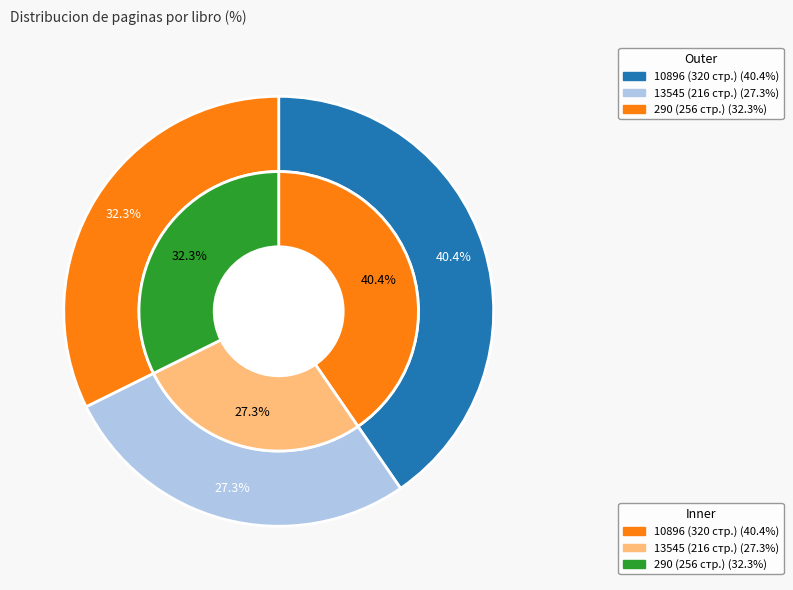

To the nearest percent, what is the combined percentage of 13545 and 290?

60%